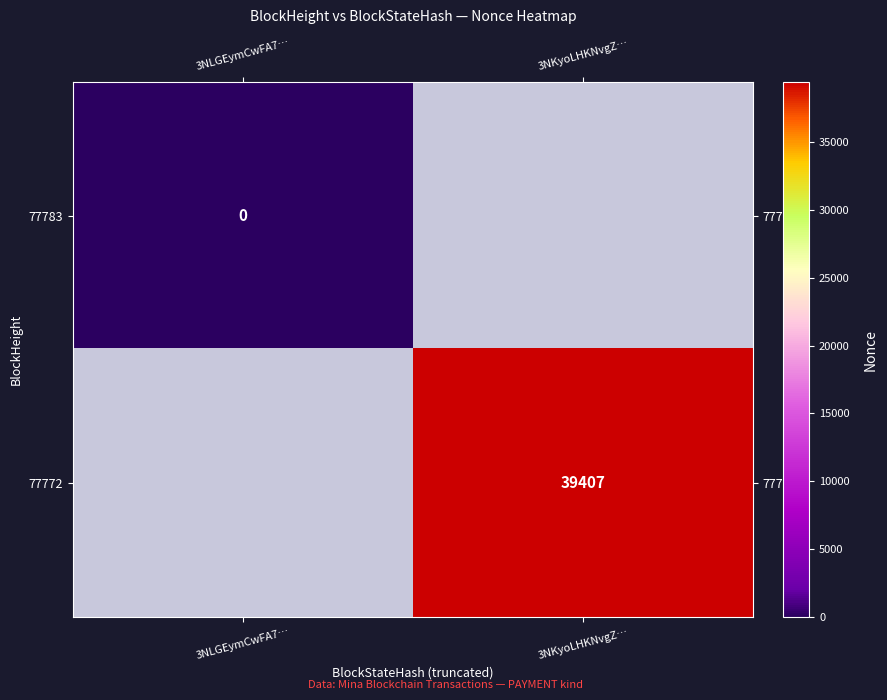

Is the value of 77783 at 3NLGEymCwFA7… greater than the value of 77772 at 3NKyoLHKNvgZ…?

No